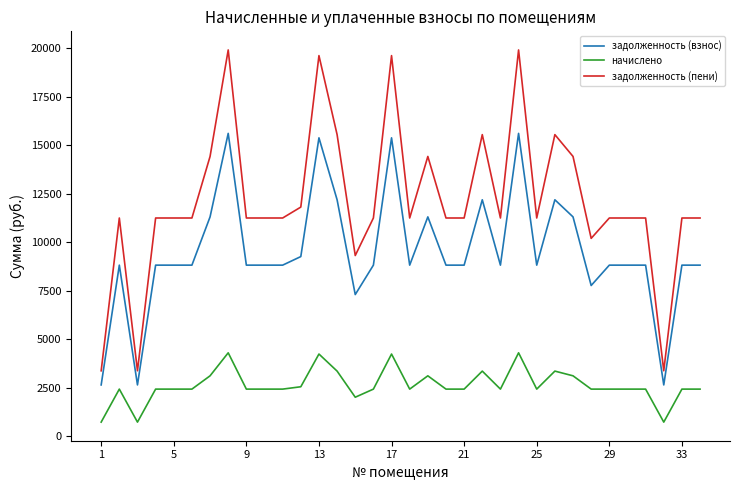

True or false: начислено and задолженность (взнос) cross at least once.

False